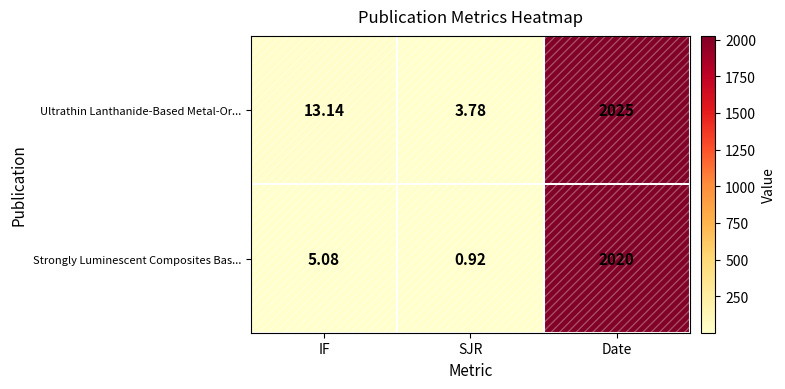

Rank the series by their maximum value, from highest to lowest.

Ultrathin Lanthanide-Based Metal-Or..., Strongly Luminescent Composites Bas...